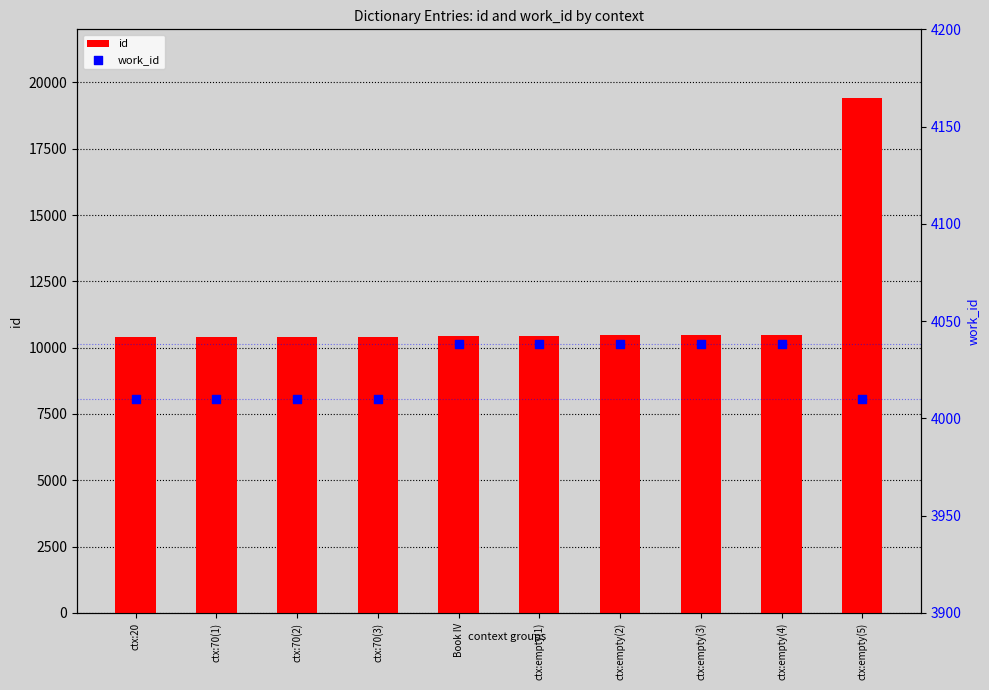

Is the value of work_id at ctx:empty(5) greater than the value of id at ctx:empty(5)?

No